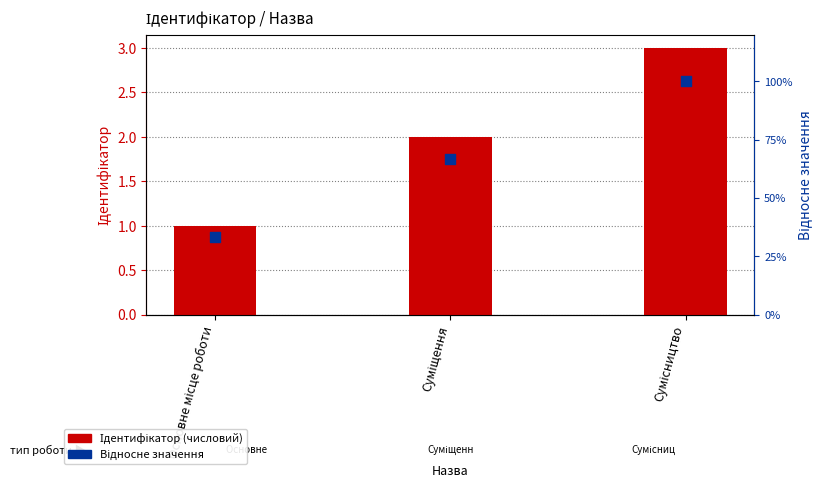

What is the total value across all series at Сумісництво?

4.0